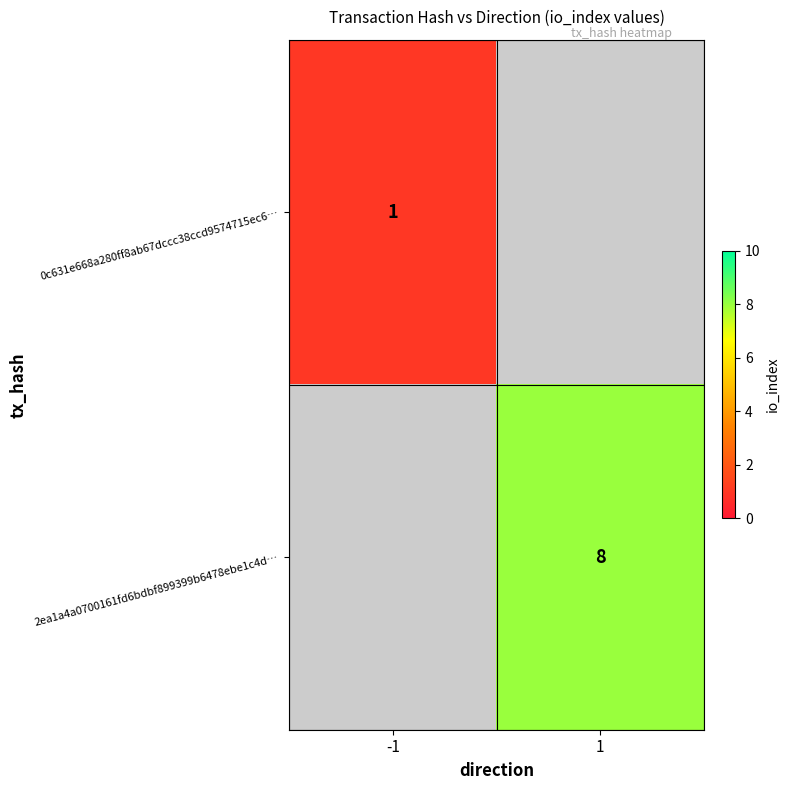

Is it true that 0c631e668a280ff8ab67dccc38ccd9574715ec6… equals 2 at -1?

False